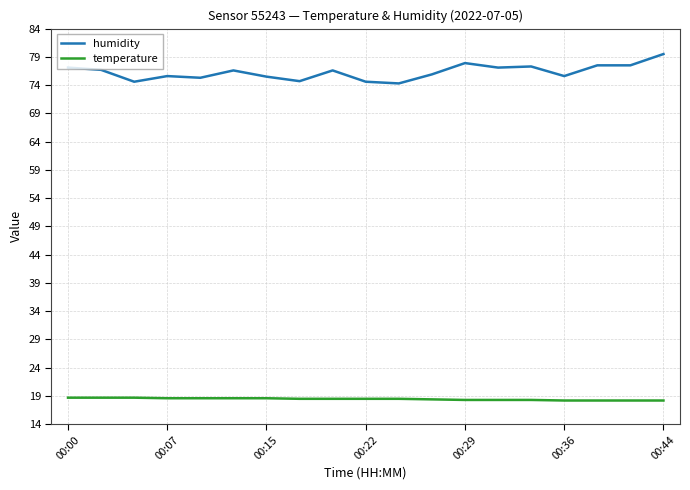

Rank the series by their maximum value, from lowest to highest.

temperature, humidity